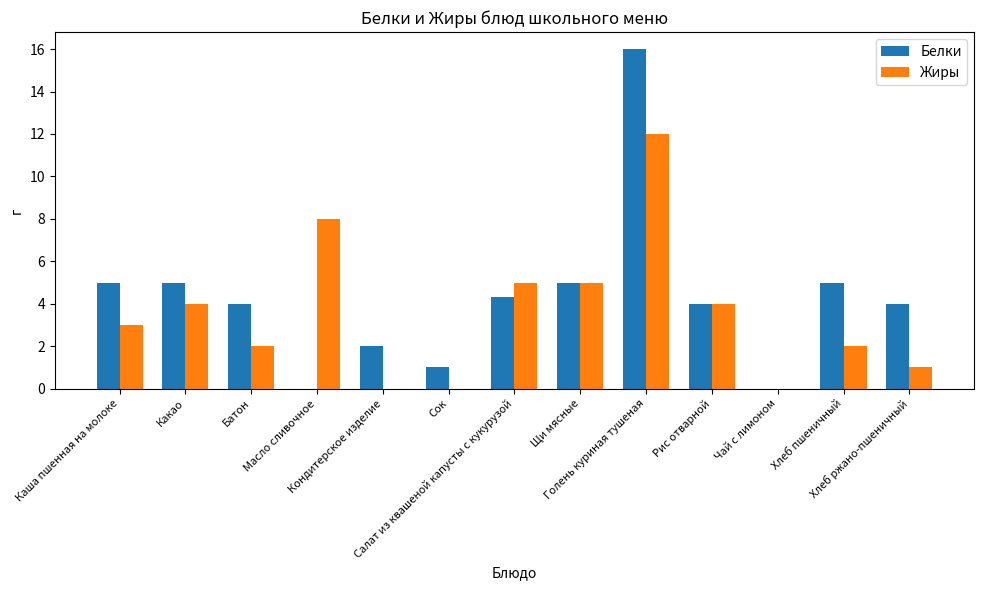

Between Каша пшенная на молоке and Чай с лимоном, which series saw the biggest shift?

Белки